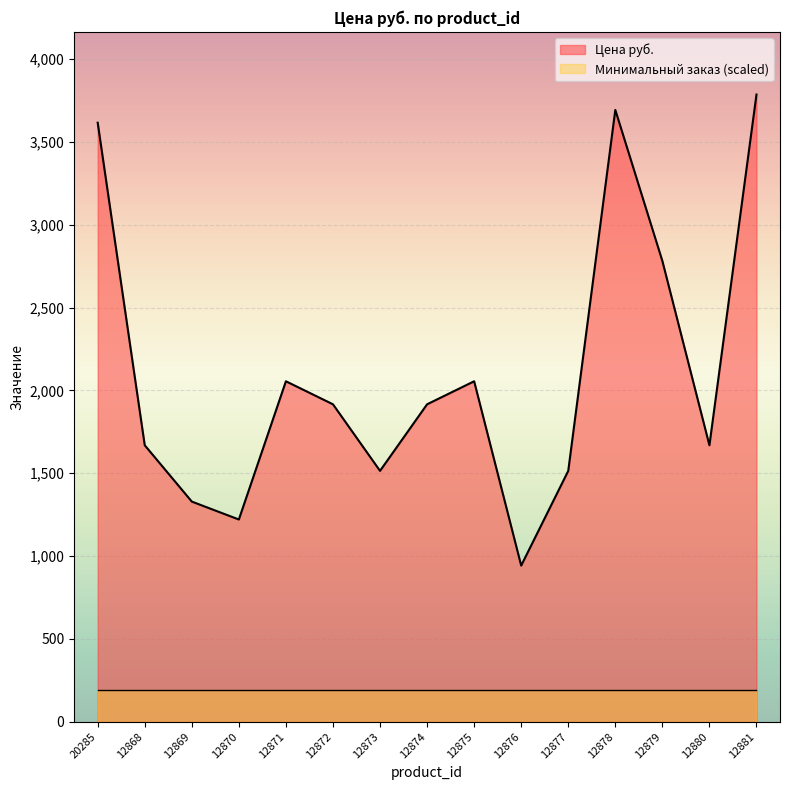

The value at 12872 is 1915.8. True or false?

True